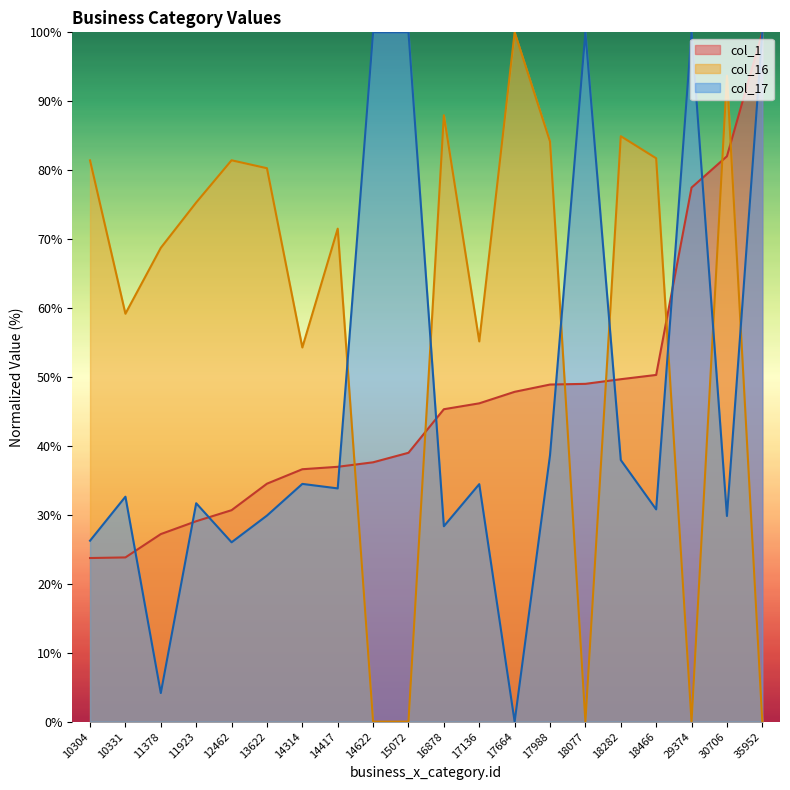

Reading left to right, what are all the values shown in this chart?

col_1: 10304=23.7	10331=23.8	11378=27.2	11923=29.1	12462=30.7	13622=34.5	14314=36.6	14417=37.0	14622=37.6	15072=39.0	16878=45.3	17136=46.2	17664=47.8	17988=48.9	18077=49.0	18282=49.7	18466=50.3	29374=77.5	30706=82.0	35952=100.0
col_16: 10304=81.4	10331=59.2	11378=68.7	11923=75.3	12462=81.4	13622=80.3	14314=54.3	14417=71.5	14622=0.0	15072=0.0	16878=88.0	17136=55.2	17664=100.0	17988=84.2	18077=0.0	18282=84.9	18466=81.7	29374=0.0	30706=93.7	35952=0.0
col_17: 10304=26.2	10331=32.6	11378=4.1	11923=31.7	12462=26.0	13622=29.9	14314=34.5	14417=33.8	14622=100.0	15072=100.0	16878=28.3	17136=34.5	17664=0.0	17988=38.7	18077=100.0	18282=38.0	18466=30.8	29374=100.0	30706=29.8	35952=100.0